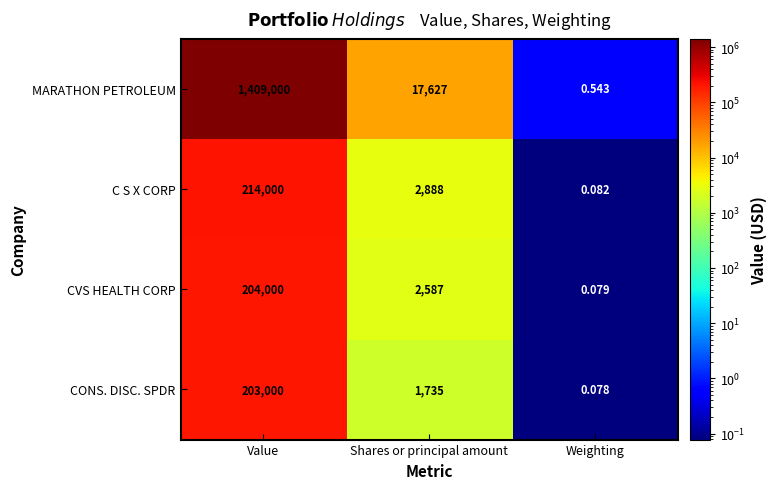

Which series has the widest spread of values?

MARATHON PETROLEUM